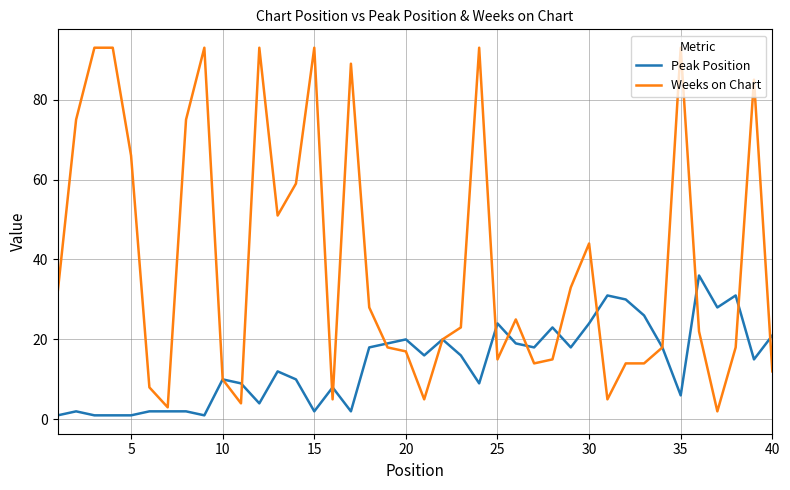

Which series has the largest total across all categories?

Weeks on Chart